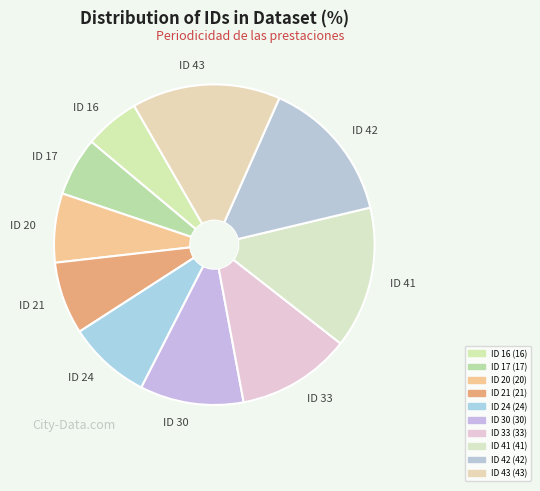

Does ID 41 account for over 50% of the chart?

No